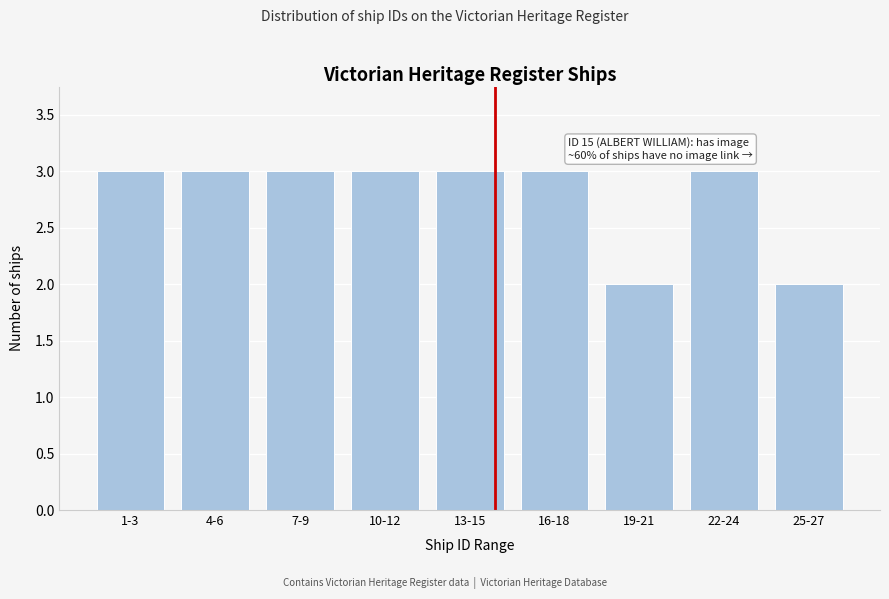

Reading left to right, extract all data points from this chart.

3	3	3	3	3	3	2	3	2